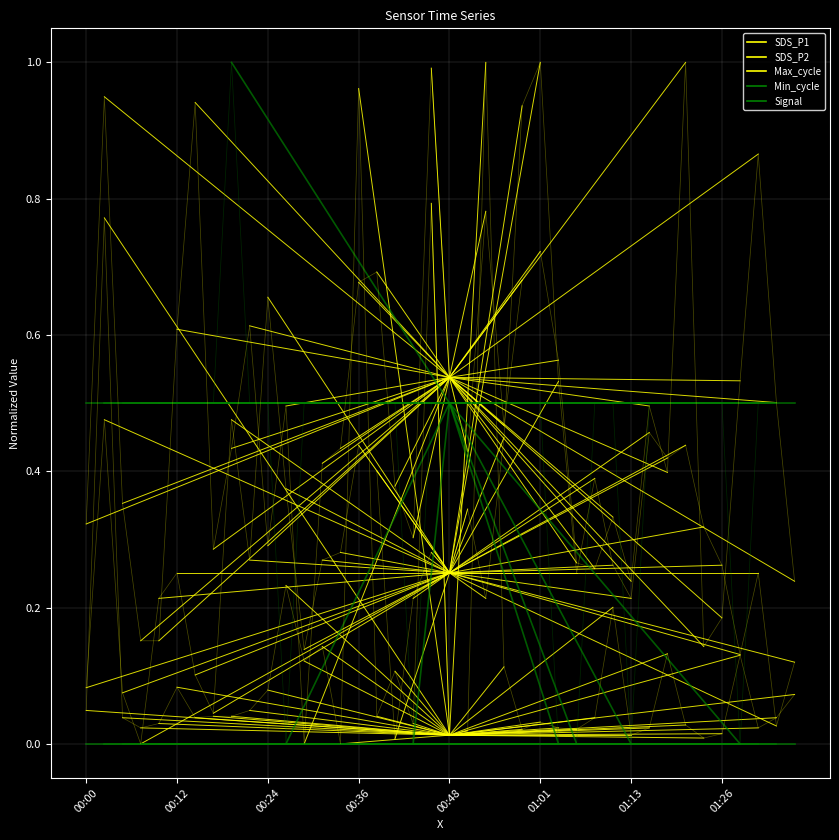

Rank the categories by Max_cycle value from highest to lowest.

00:00, 00:48